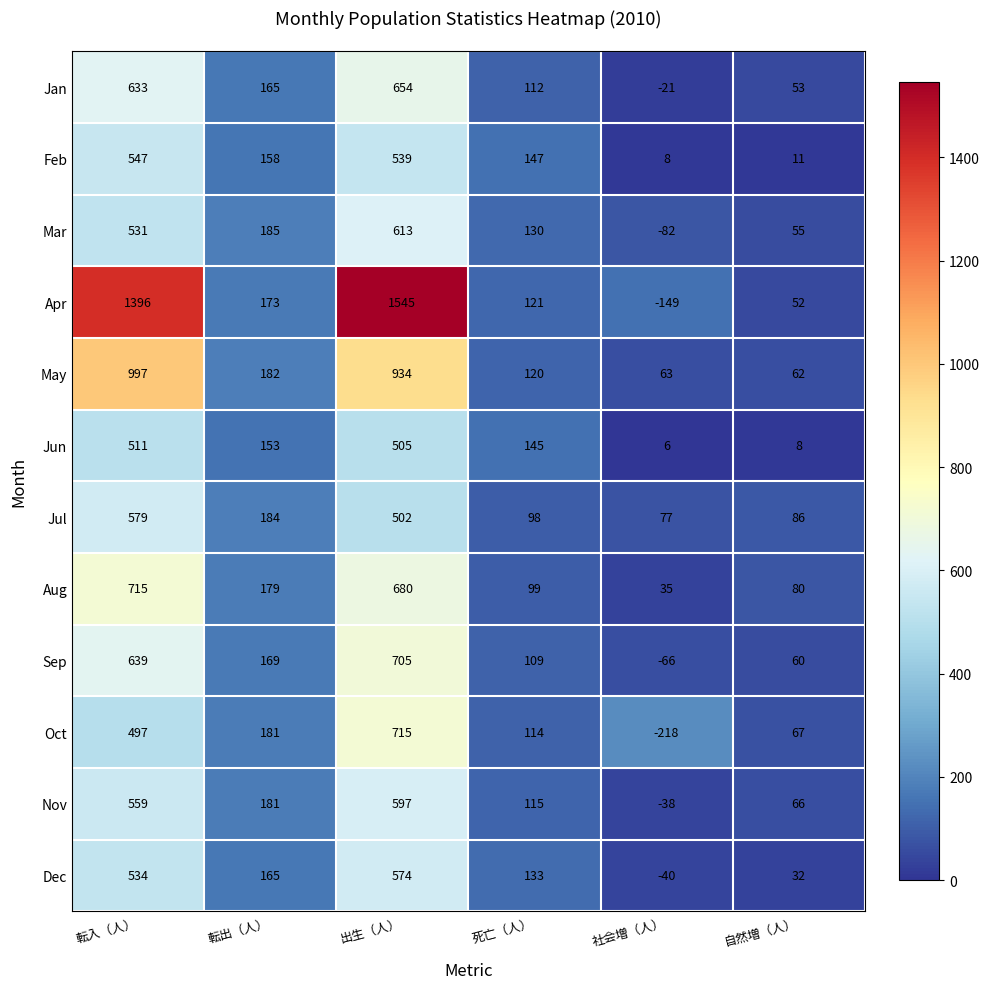

The value of Jun at 死亡（人） is 72. True or false?

False